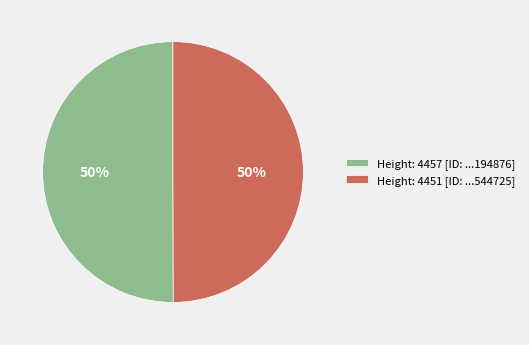

Is it true that Height: 4457 [ID: ...194876] is 50% of the pie?

True